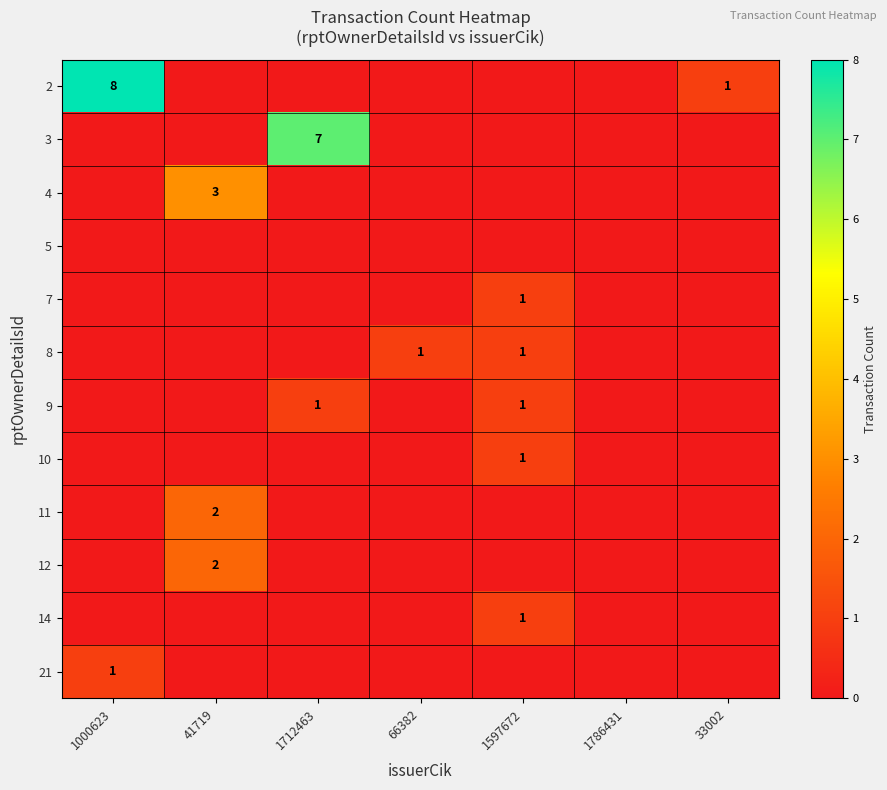

The 10 series shows 2 at 1597672. True or false?

False